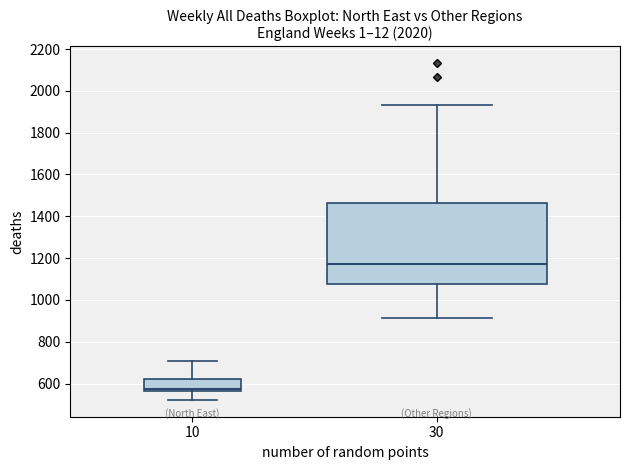

Which box's median line is the lowest?

10